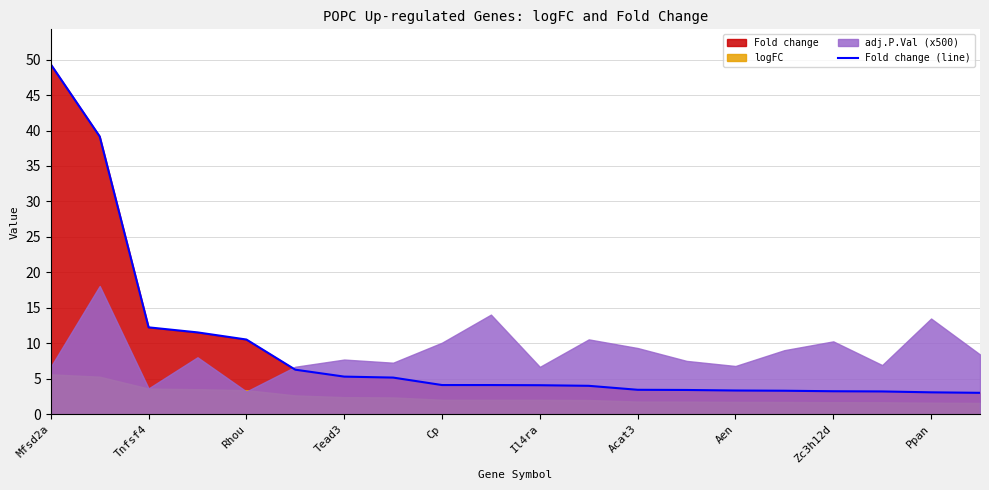

Reading right to left, transcribe all the data shown in this chart.

3.0	3.1	3.2	3.2	3.3	3.3	3.4	3.4	4.0	4.1	4.1	4.1	5.2	5.3	6.3	10.5	11.5	12.2	39.2	49.3